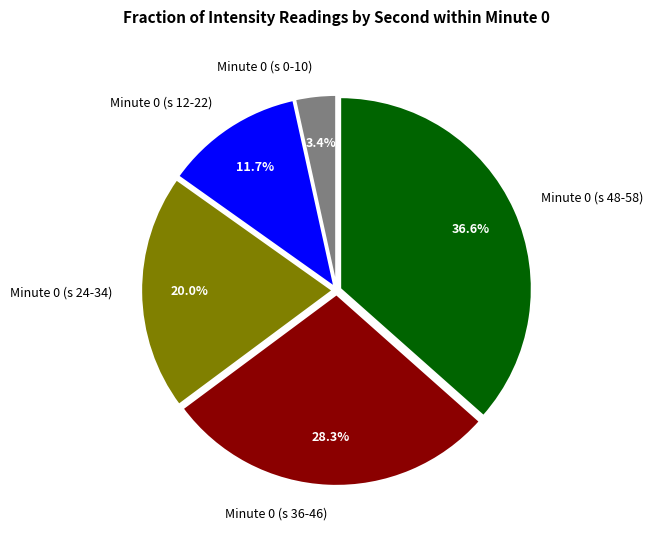

Rank the categories by value from highest to lowest.

Minute 0 (s 48-58), Minute 0 (s 36-46), Minute 0 (s 24-34), Minute 0 (s 12-22), Minute 0 (s 0-10)